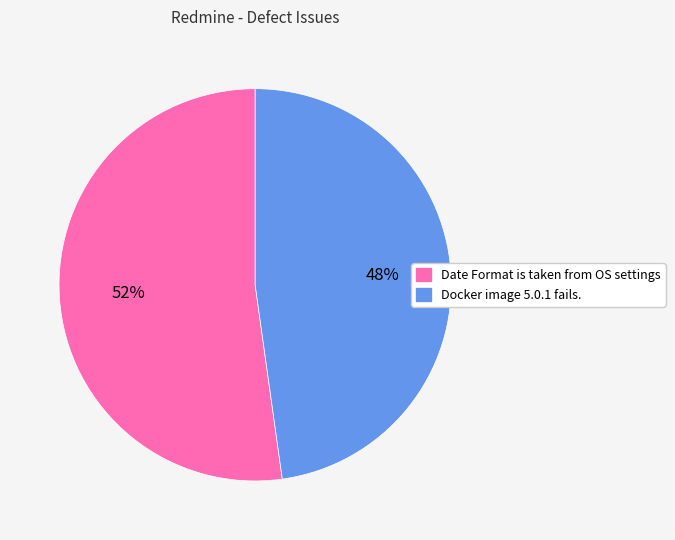

Which category has the smallest portion of the pie?

Docker image 5.0.1 fails.